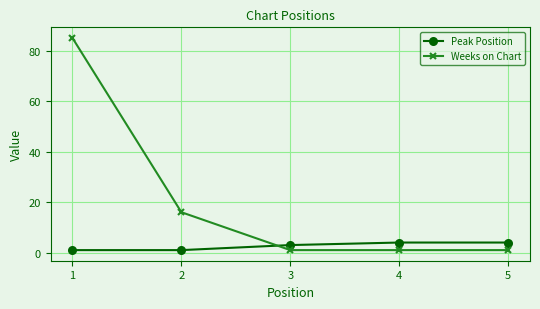

Which series has the widest spread of values?

Weeks on Chart